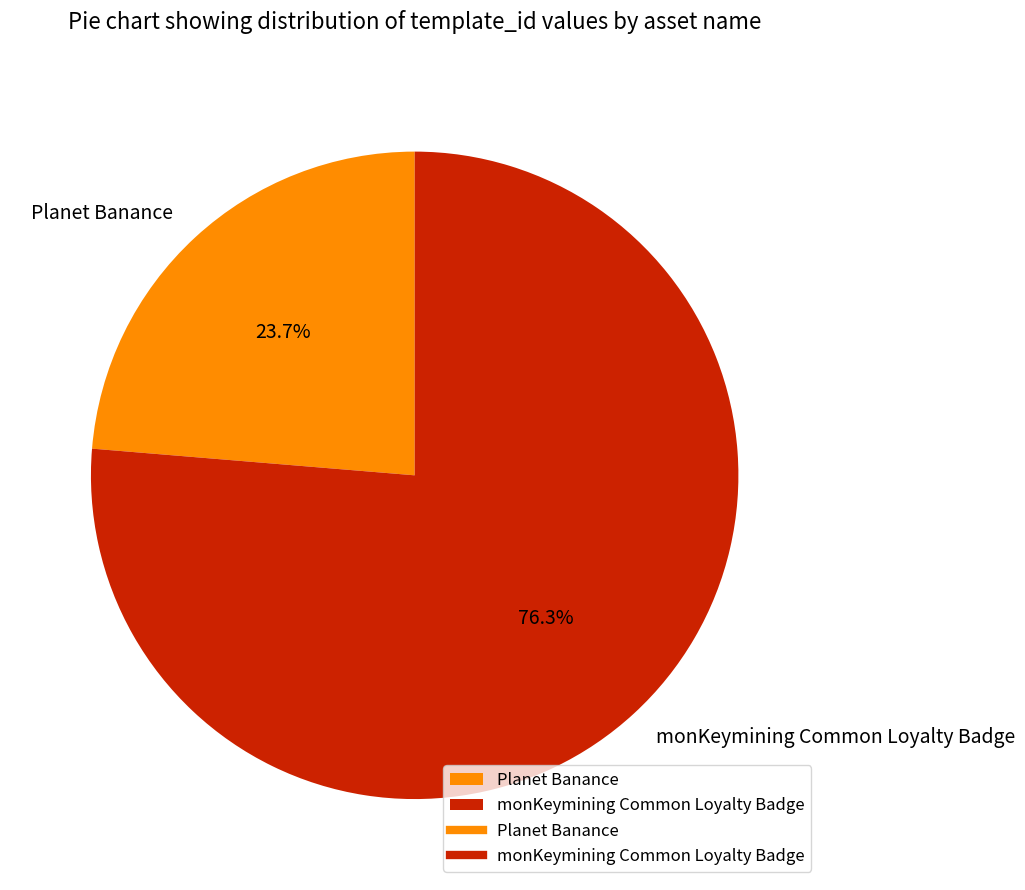

Which slice represents more than half of the pie?

monKeymining Common Loyalty Badge